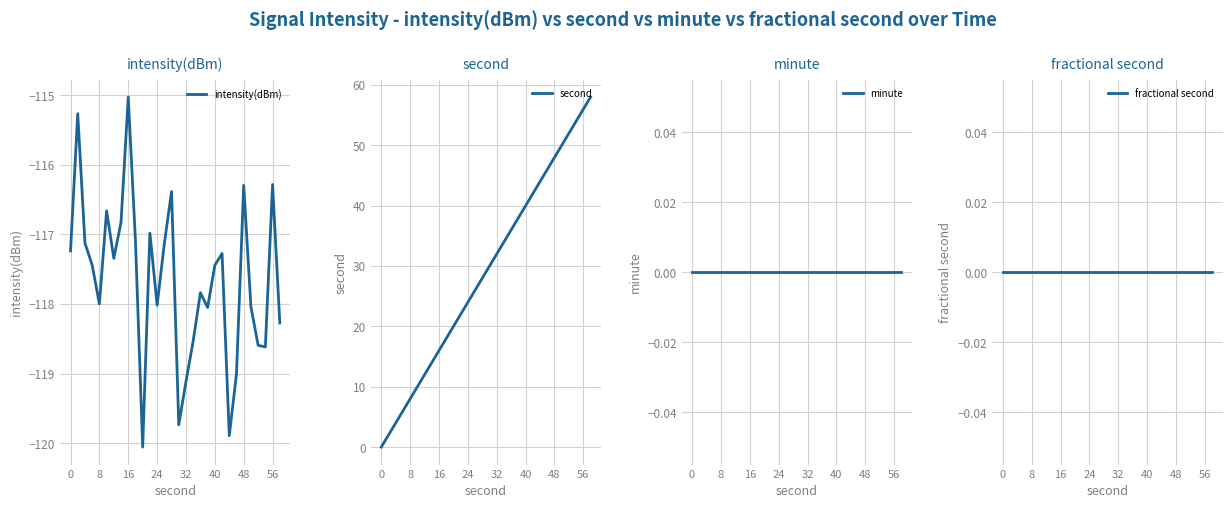

Reading right to left, transcribe all the data shown in this chart.

intensity(dBm): -118.3	-116.3	-118.6	-118.6	-118.0	-116.3	-119.0	-119.9	-117.3	-117.4	-118.1	-117.8	-118.5	-119.1	-119.7	-116.4	-117.1	-118.0	-117.0	-120.1	-117.1	-115.0	-116.8	-117.3	-116.7	-118.0	-117.4	-117.1	-115.3	-117.2
second: 58.0	56.0	54.0	52.0	50.0	48.0	46.0	44.0	42.0	40.0	38.0	36.0	34.0	32.0	30.0	28.0	26.0	24.0	22.0	20.0	18.0	16.0	14.0	12.0	10.0	8.0	6.0	4.0	2.0	0.0
minute: 0.0	0.0	0.0	0.0	0.0	0.0	0.0	0.0	0.0	0.0	0.0	0.0	0.0	0.0	0.0	0.0	0.0	0.0	0.0	0.0	0.0	0.0	0.0	0.0	0.0	0.0	0.0	0.0	0.0	0.0
fractional second: 0.0	0.0	0.0	0.0	0.0	0.0	0.0	0.0	0.0	0.0	0.0	0.0	0.0	0.0	0.0	0.0	0.0	0.0	0.0	0.0	0.0	0.0	0.0	0.0	0.0	0.0	0.0	0.0	0.0	0.0